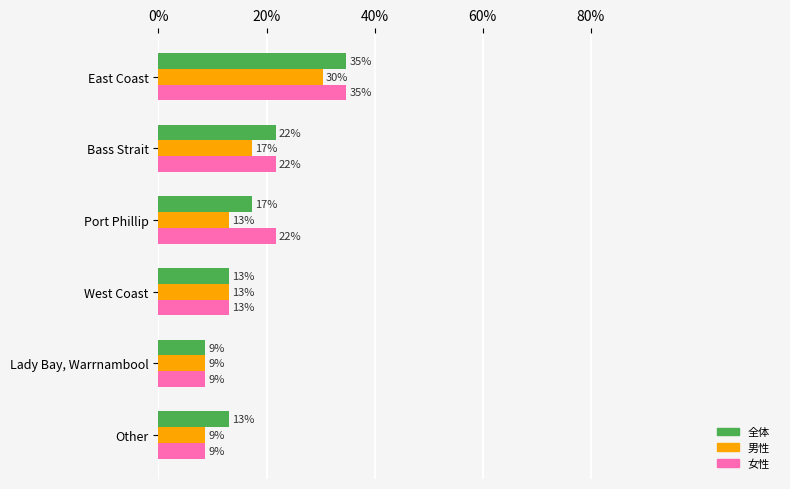

Reading left to right, extract all data points from this chart.

全体: 0.3	0.2	0.2	0.1	0.1	0.1
男性: 0.3	0.2	0.1	0.1	0.1	0.1
女性: 0.3	0.2	0.2	0.1	0.1	0.1